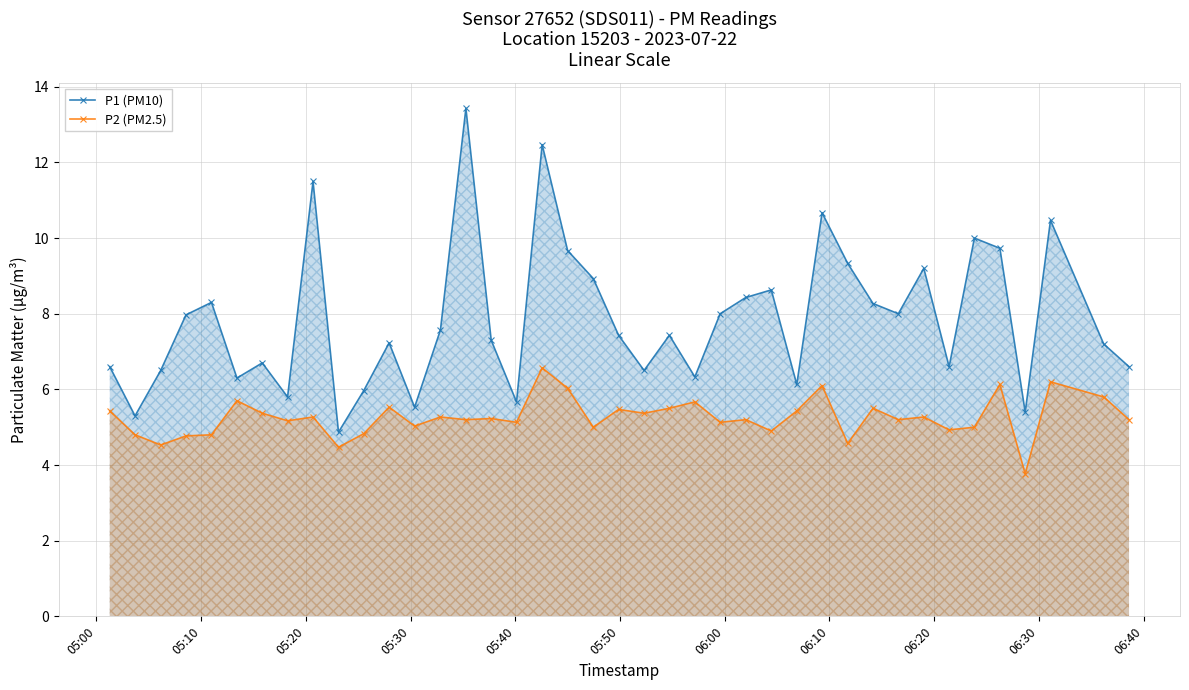

True or false: P1 (PM10) and P2 (PM2.5) intersect in this chart.

False